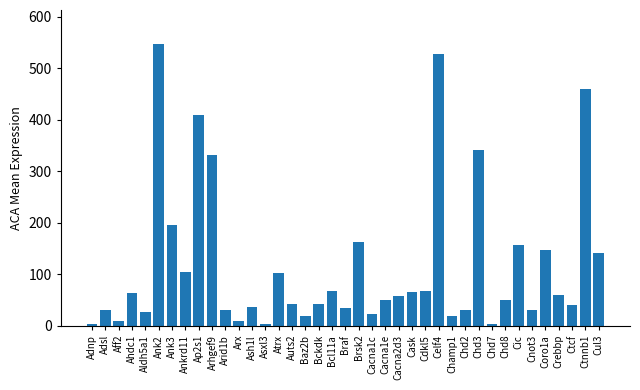

What is the label of the 17th bar from the left?

Baz2b